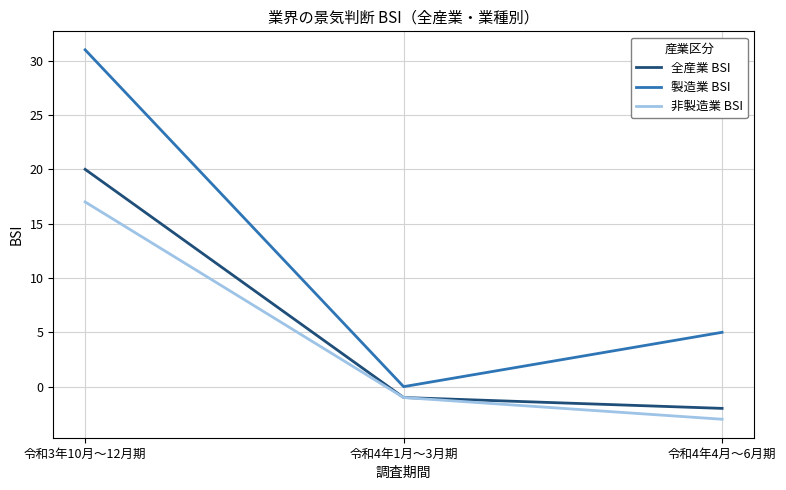

List the series in order of their overall mean, lowest first.

非製造業 BSI, 全産業 BSI, 製造業 BSI